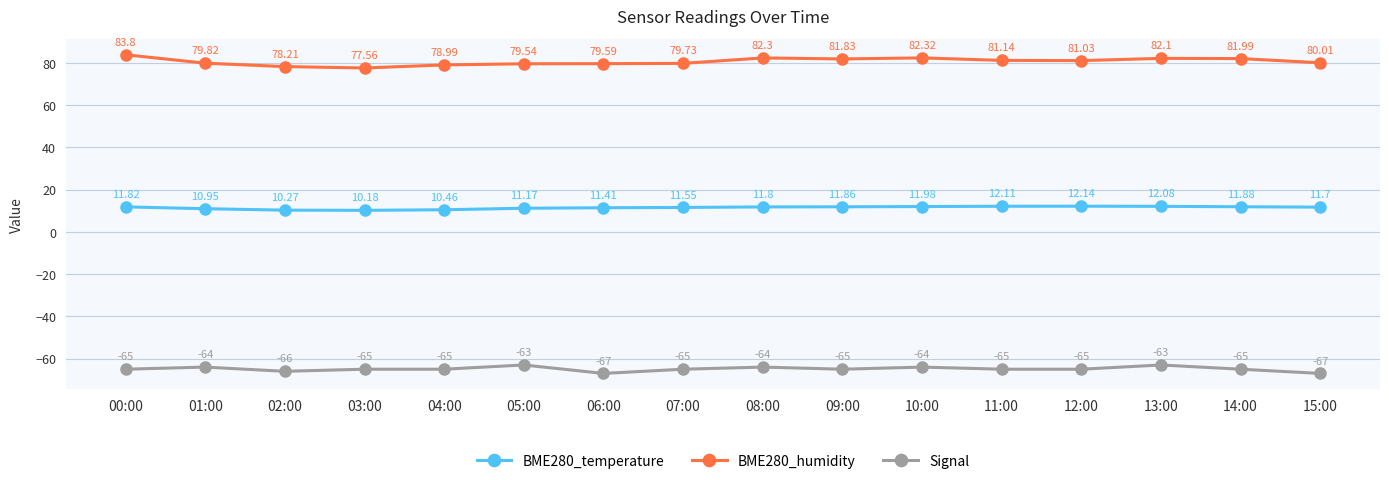

Which series changed the most between 03:00 and 13:00?

BME280_humidity